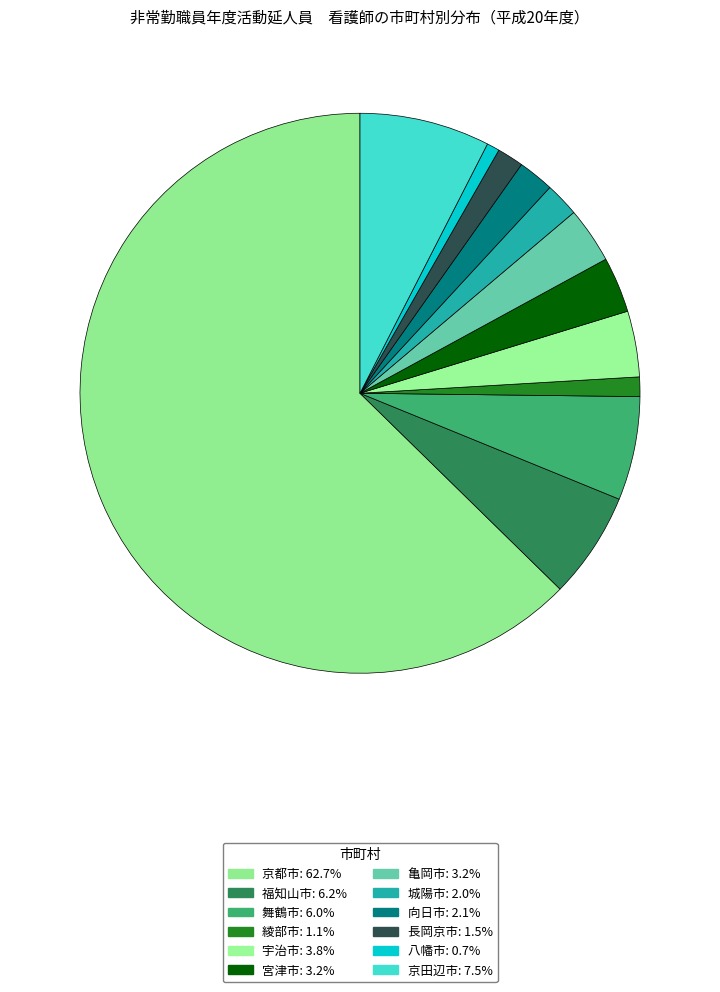

Rank the categories by value from highest to lowest.

京都市, 京田辺市, 福知山市, 舞鶴市, 宇治市, 亀岡市, 宮津市, 向日市, 城陽市, 長岡京市, 綾部市, 八幡市